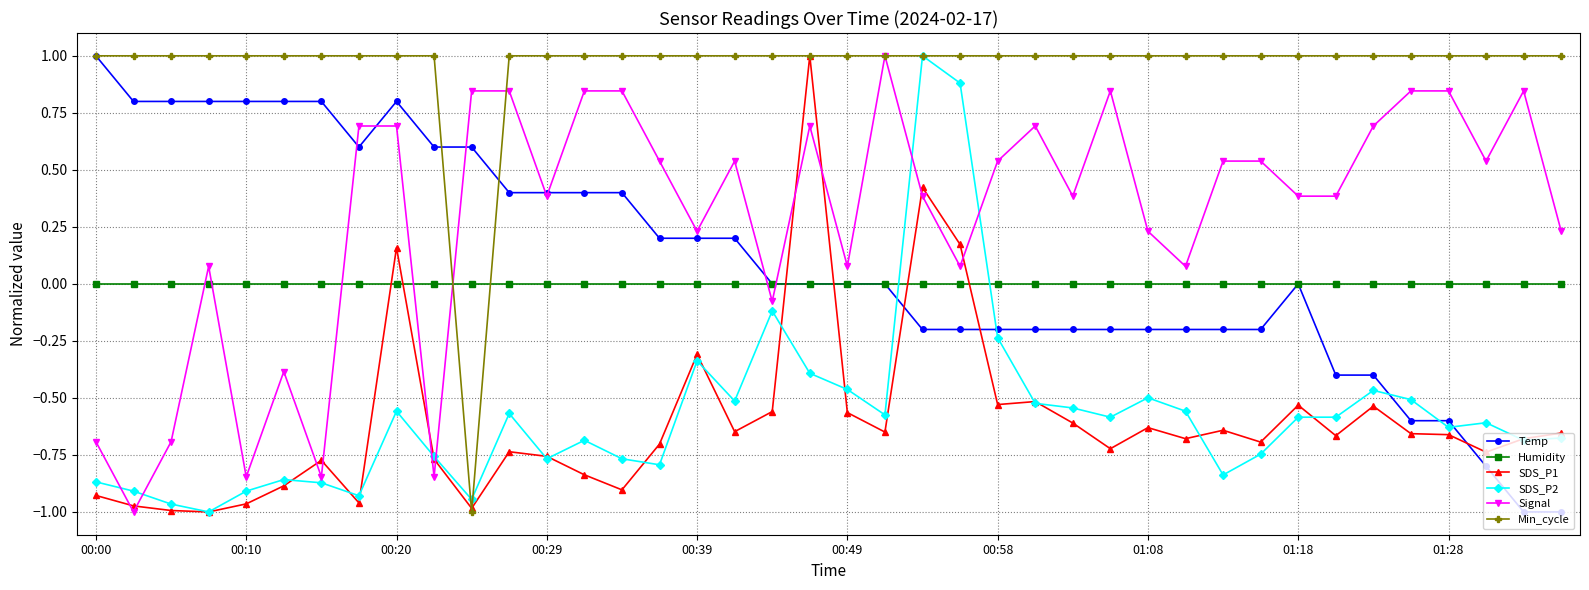

Which series ends up on top after the final intersection of SDS_P1 and Min_cycle?

Min_cycle